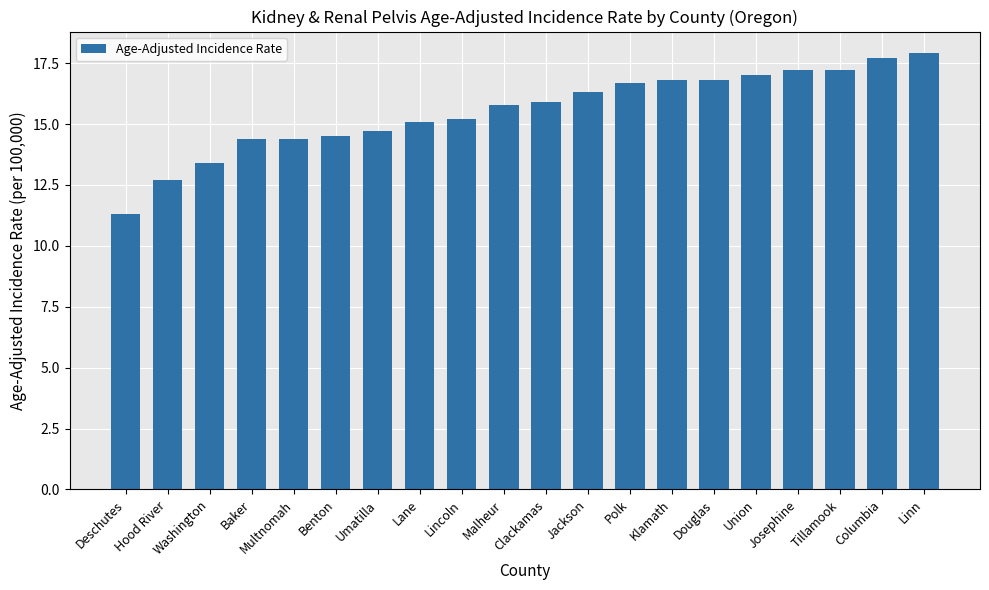

What position from the left is Jackson?

12